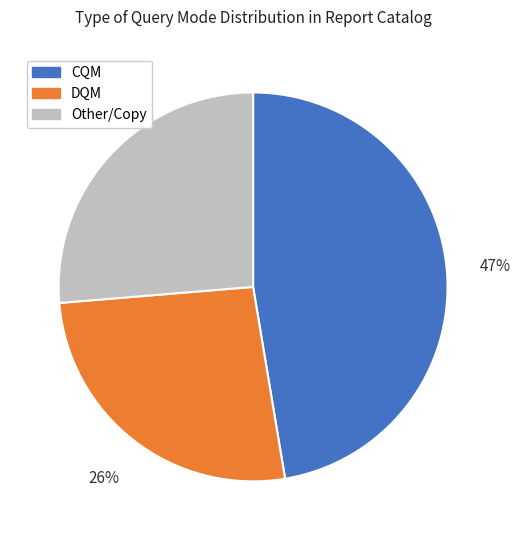

Which has a higher value, Other/Copy or CQM?

CQM